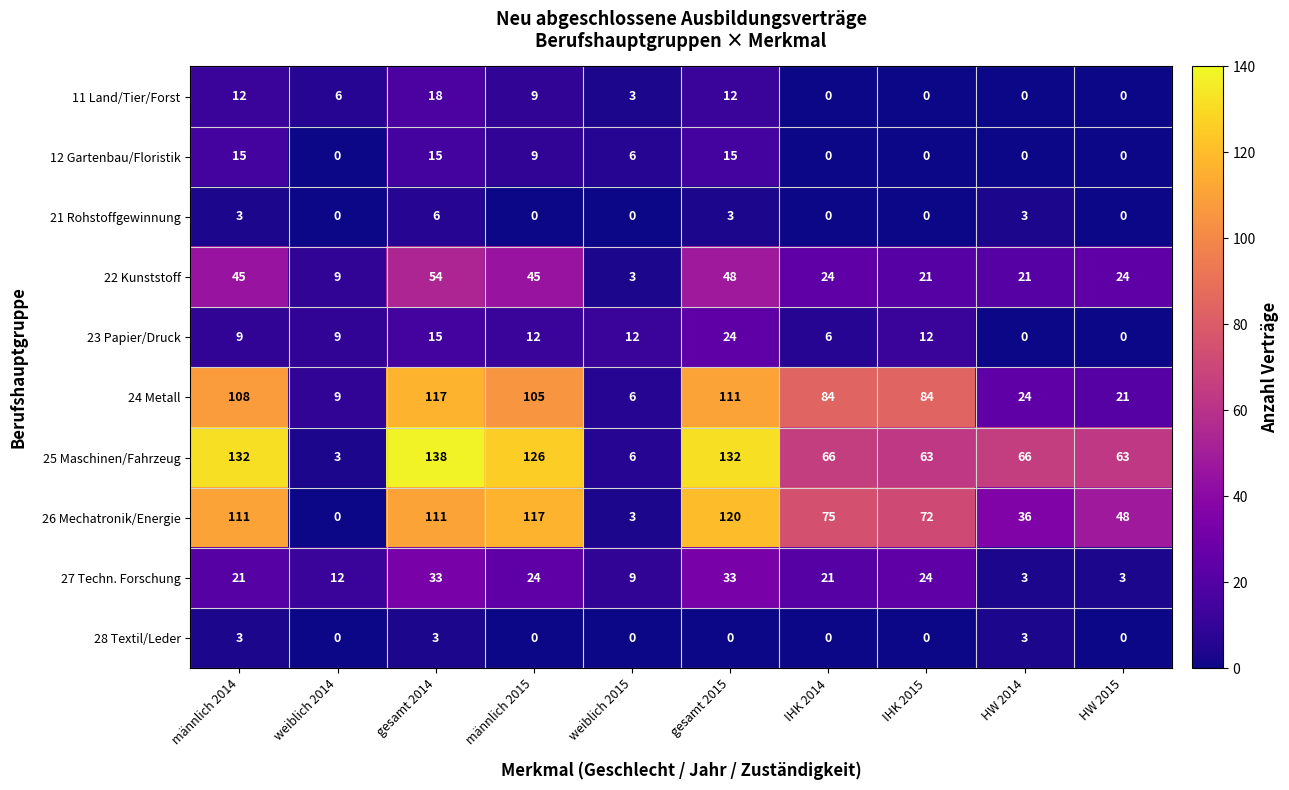

At which category is the sum across all series the highest?

gesamt 2014